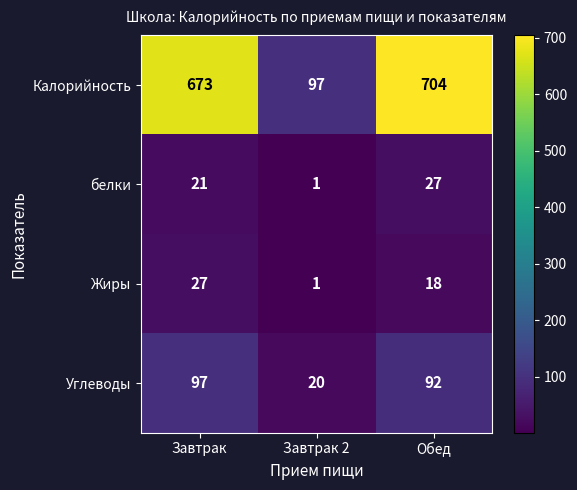

What is the difference between the highest and lowest values at Завтрак?

652